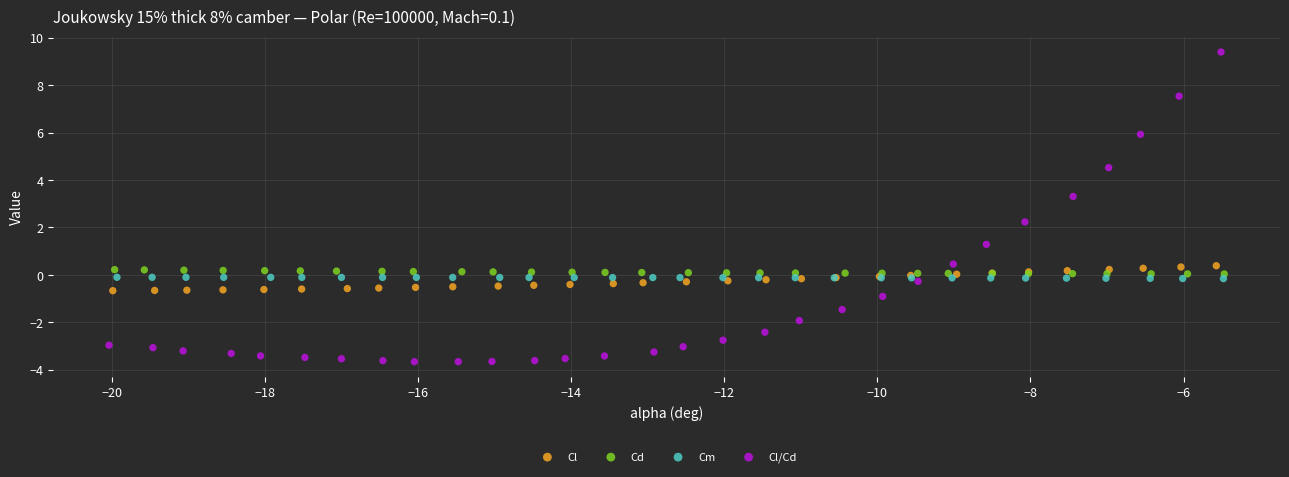

What are all the series names shown in the legend?

Cl, Cd, Cm, Cl/Cd